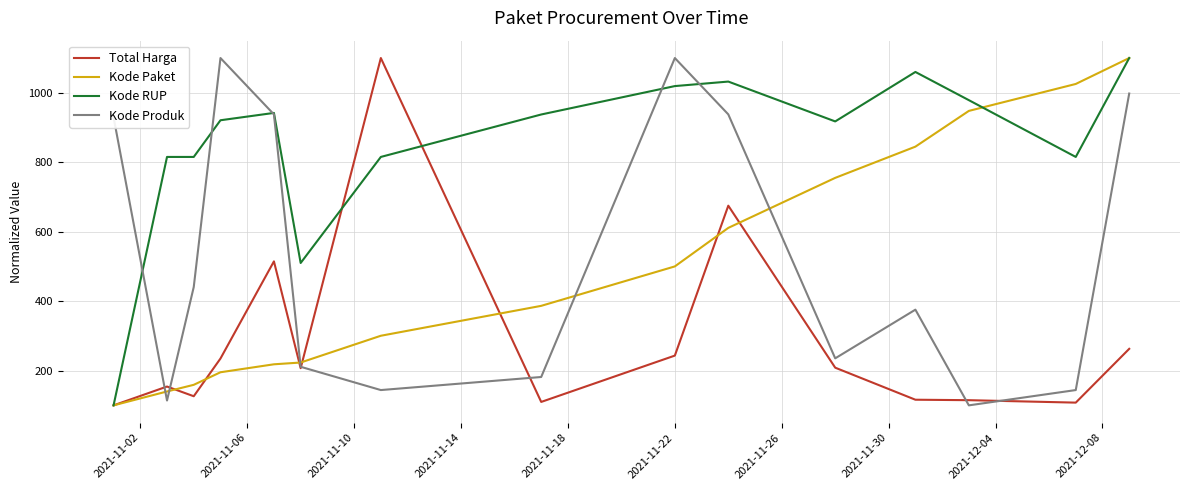

Which series has the largest total across all categories?

Kode RUP